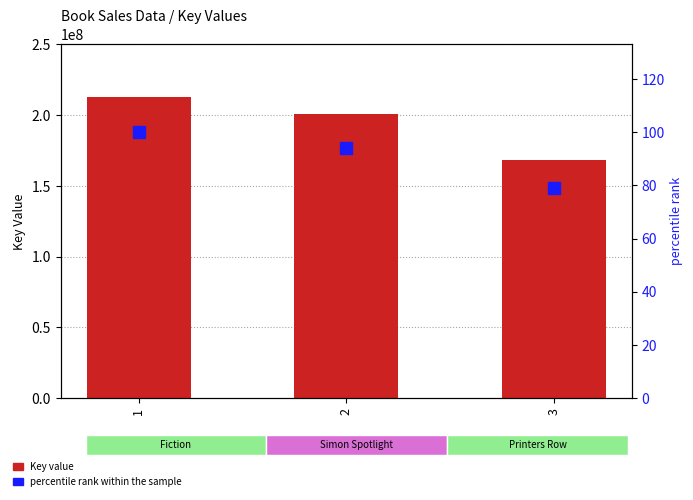

What is the greatest value displayed?

213080285